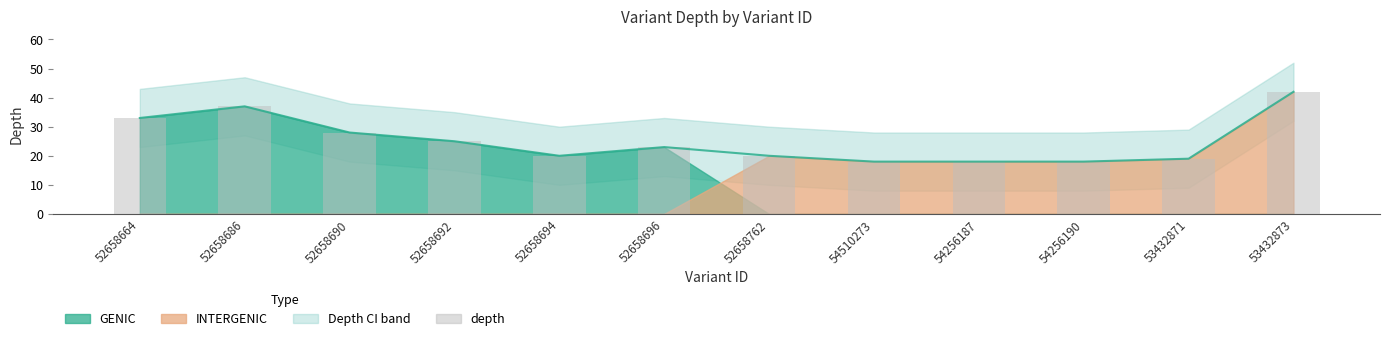

Are the bars grouped side by side (vs. stacked)?

No